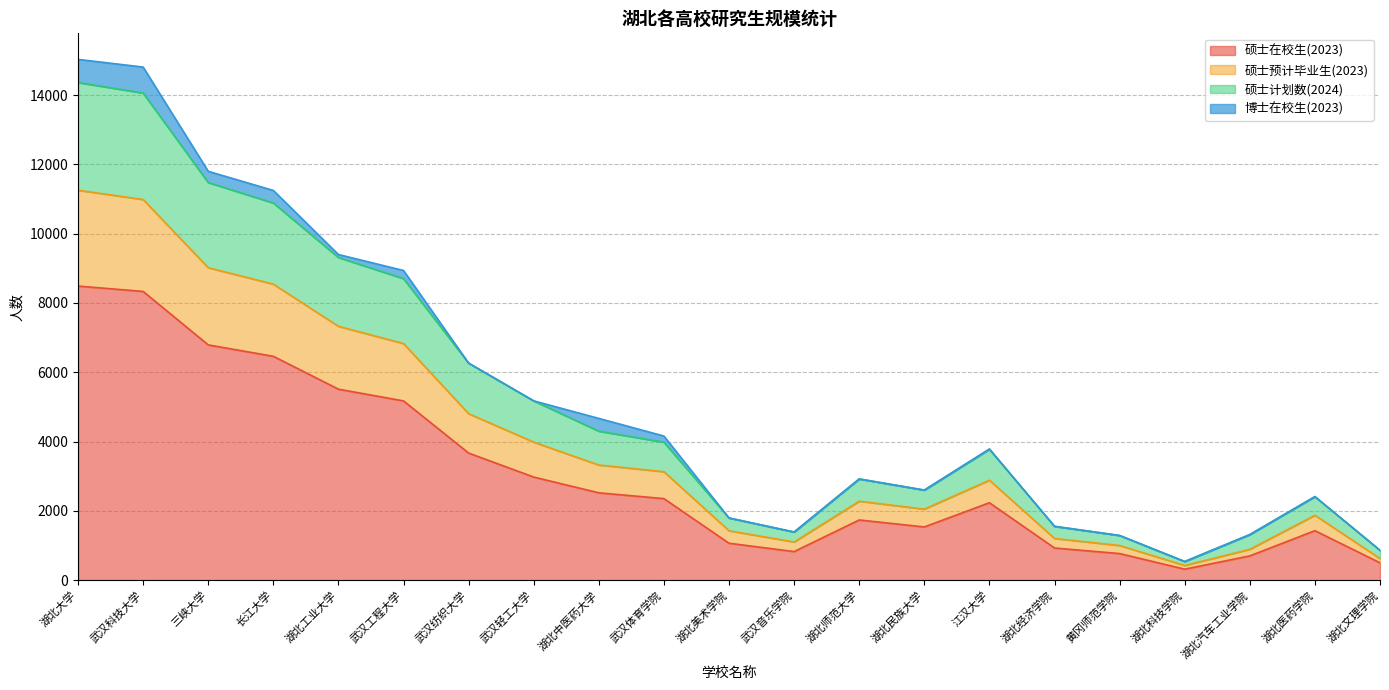

How many categories are shown in the chart?

21